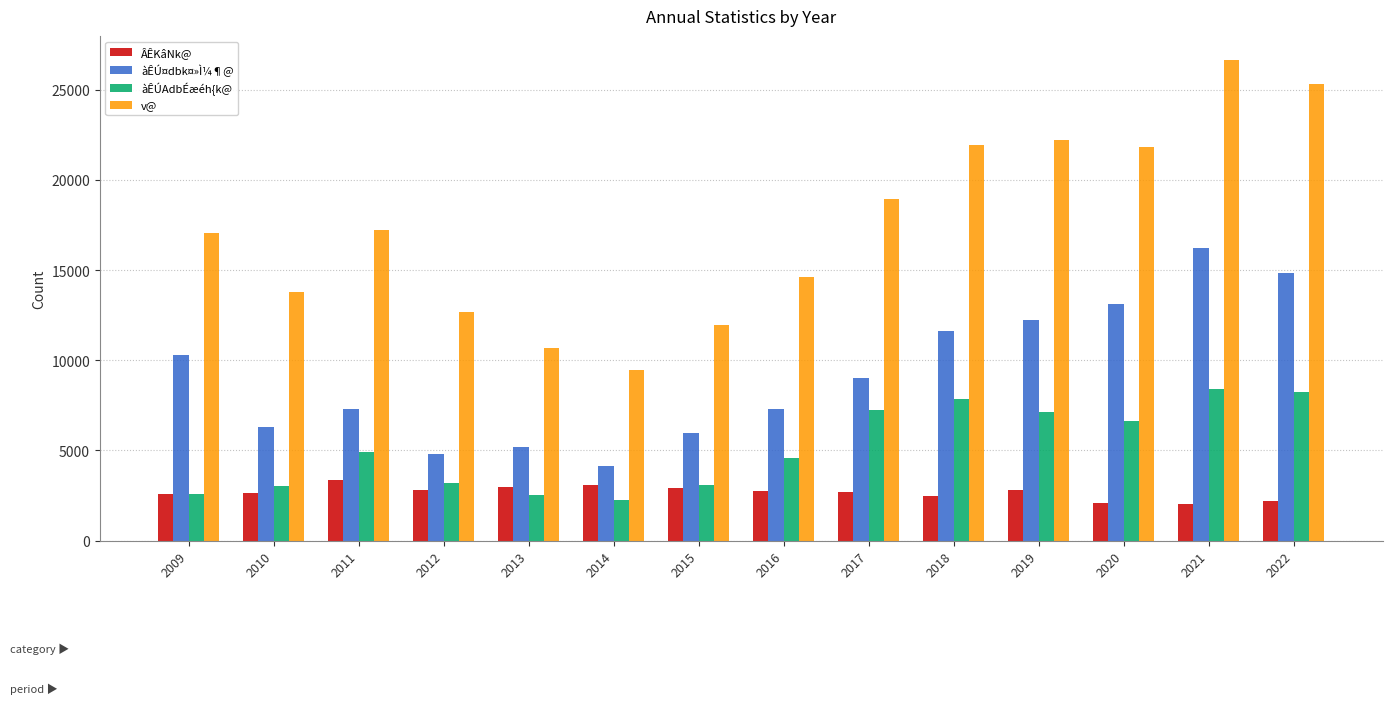

Is the value of v@ at 2009 greater than the value of àÊÚ¤dbk¤»Ì¼¶@ at 2014?

Yes